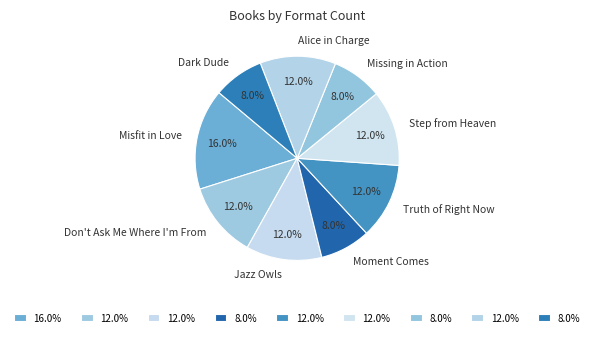

Is the sum of Missing in Action and Step from Heaven greater than half?

No